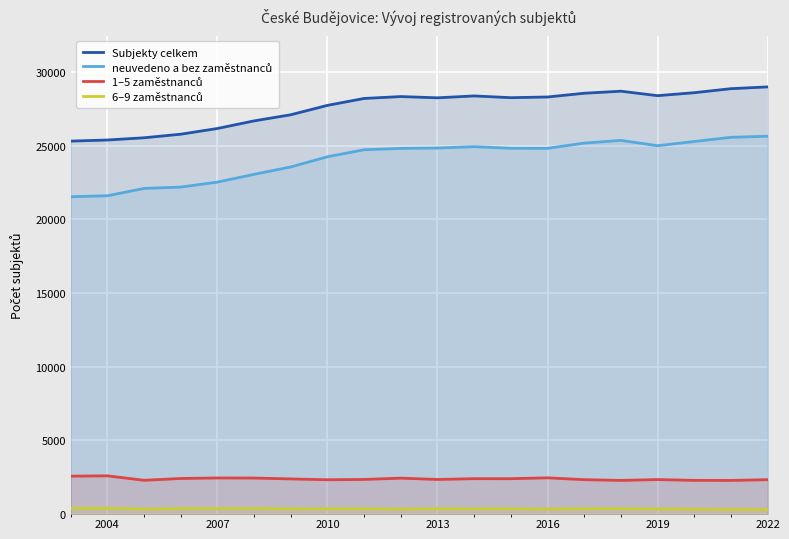

What is the greatest value displayed?

28980